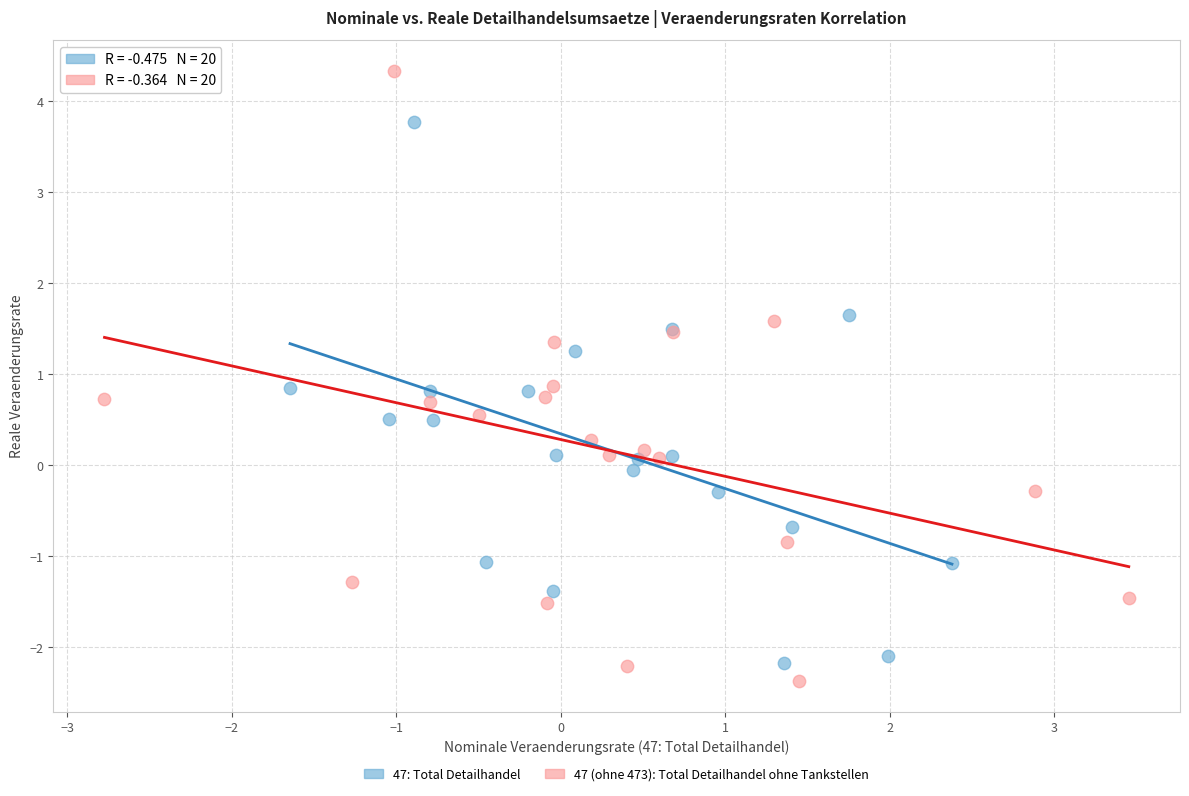

Which series has the largest Y range (max minus min)?

47 (ohne 473): Total Detailhandel ohne Tankstellen